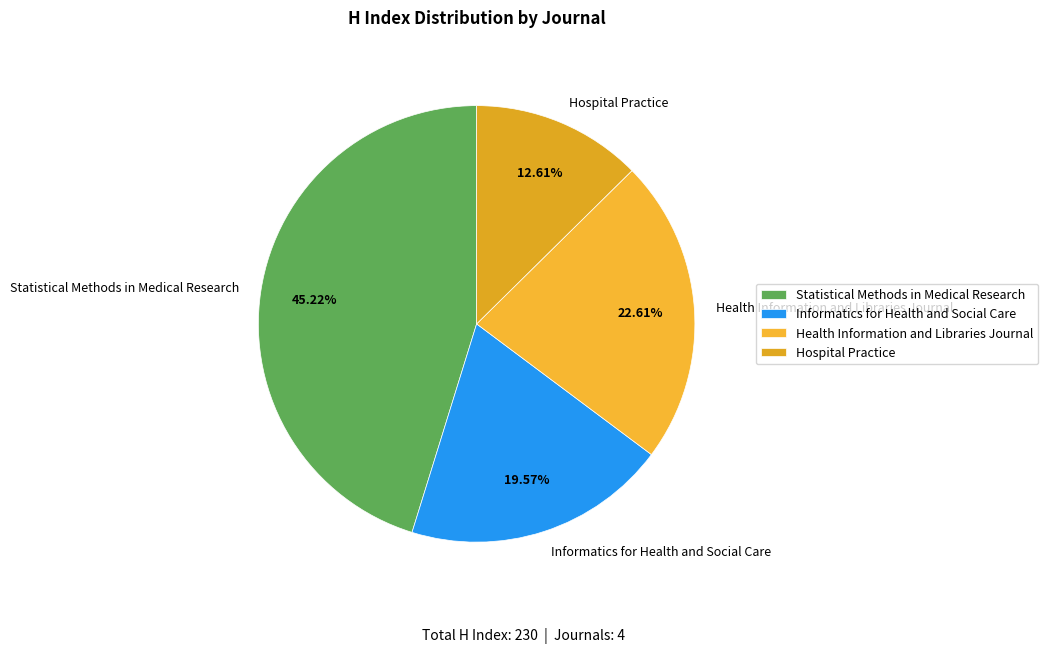

Approximately how many times larger is the value at Hospital Practice compared to Informatics for Health and Social Care?

0.6